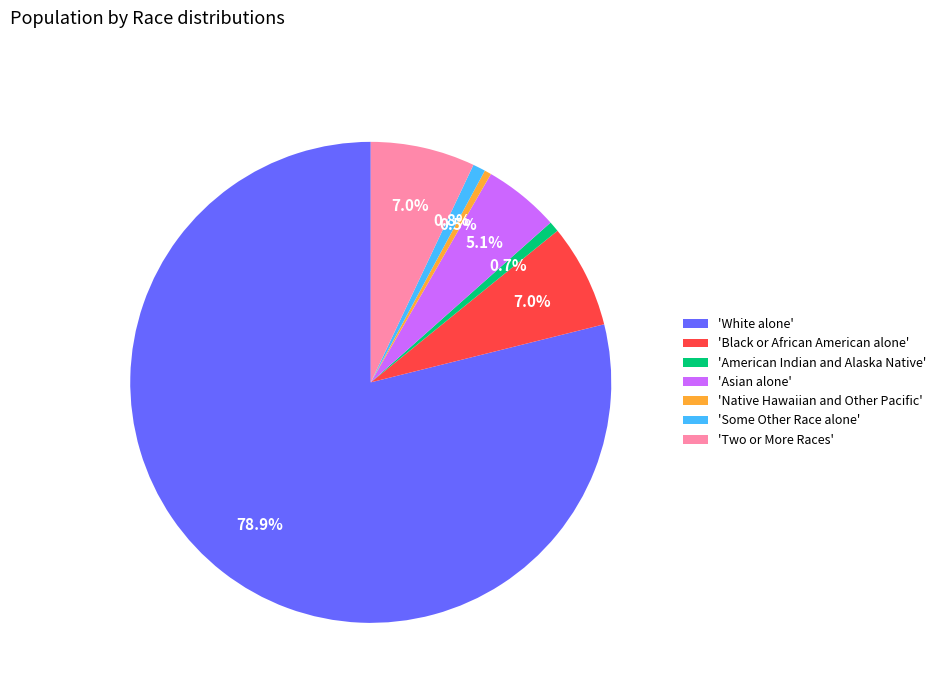

Is there a majority slice in this chart?

Yes